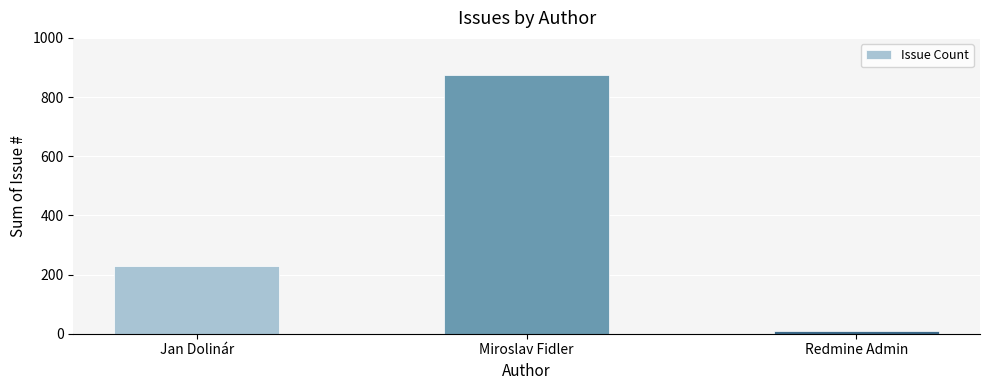

What is the sum of all values?

1111